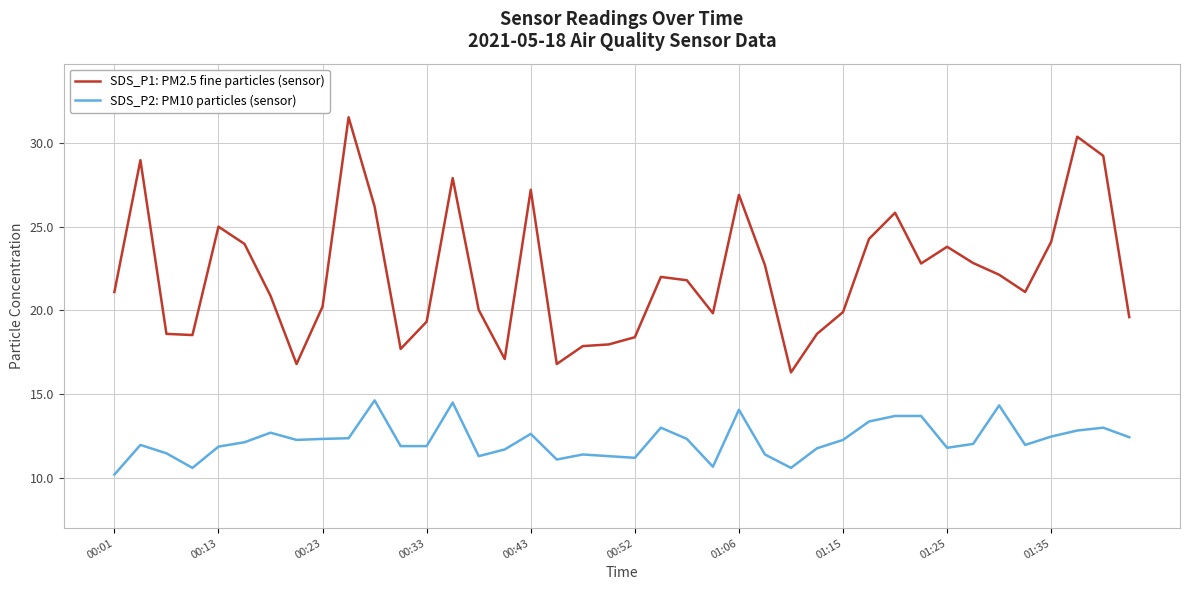

Does the chart have visible grid lines?

Yes